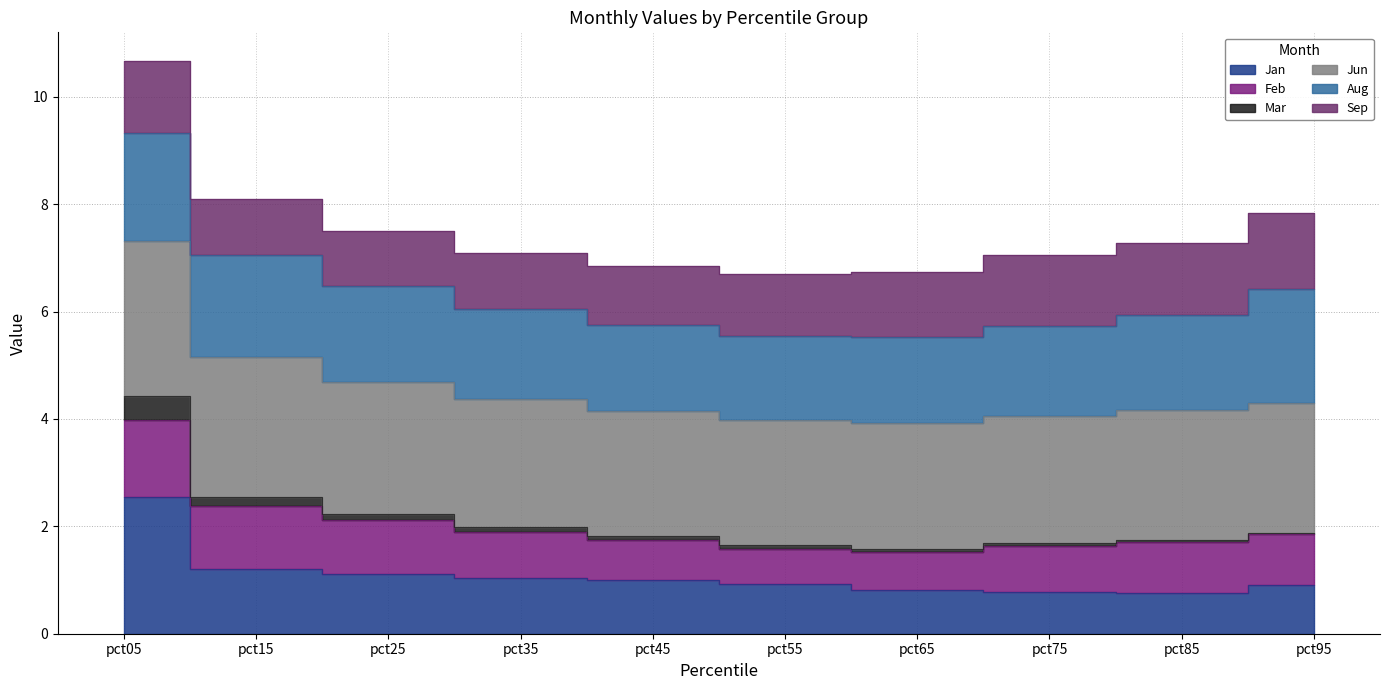

What is the average value of the Jan series?

1.1